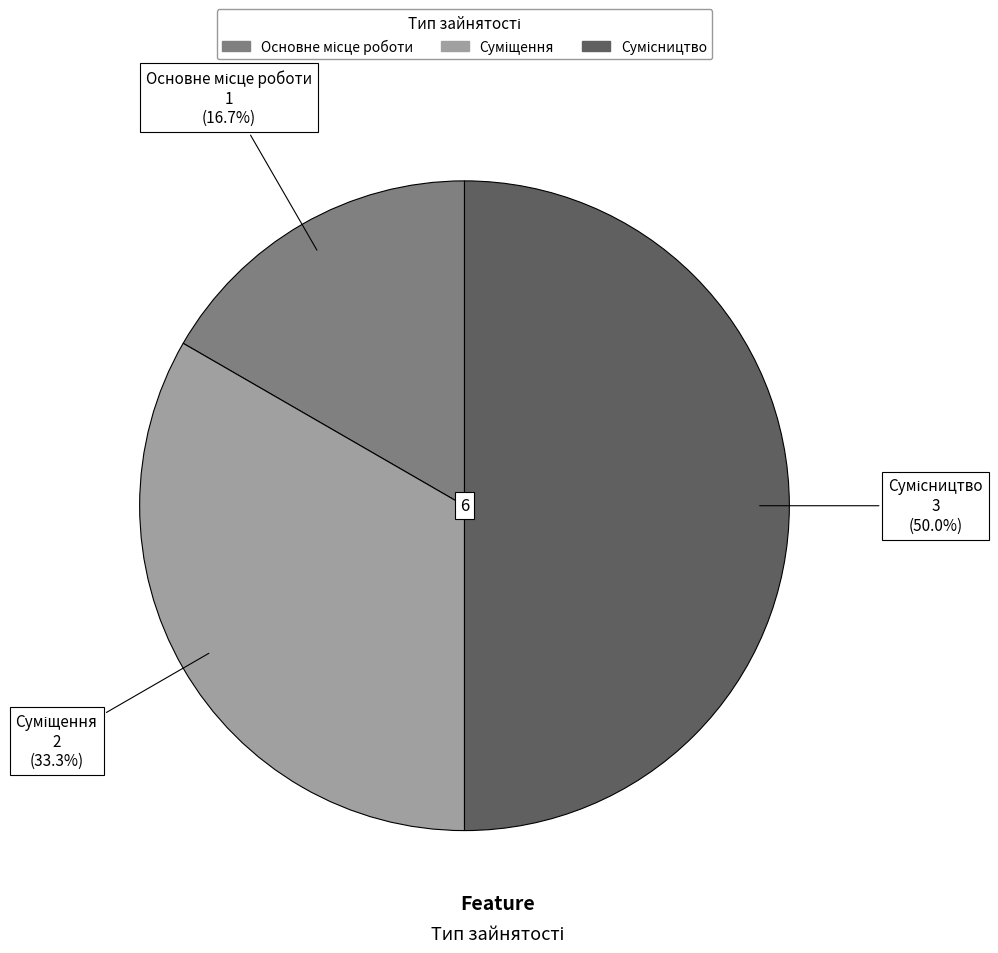

What is the change in value from Основне місце роботи to Суміщення?

+1